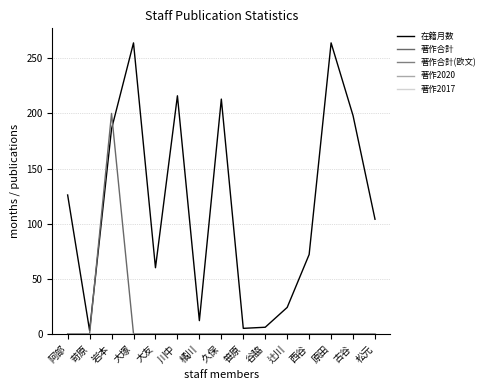

Which category has the lowest value in the 著作2017 series?

阿部